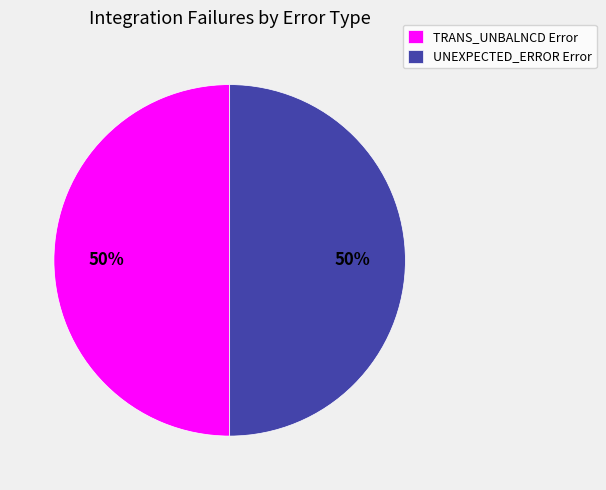

To the nearest percent, what is the average slice percentage?

50%